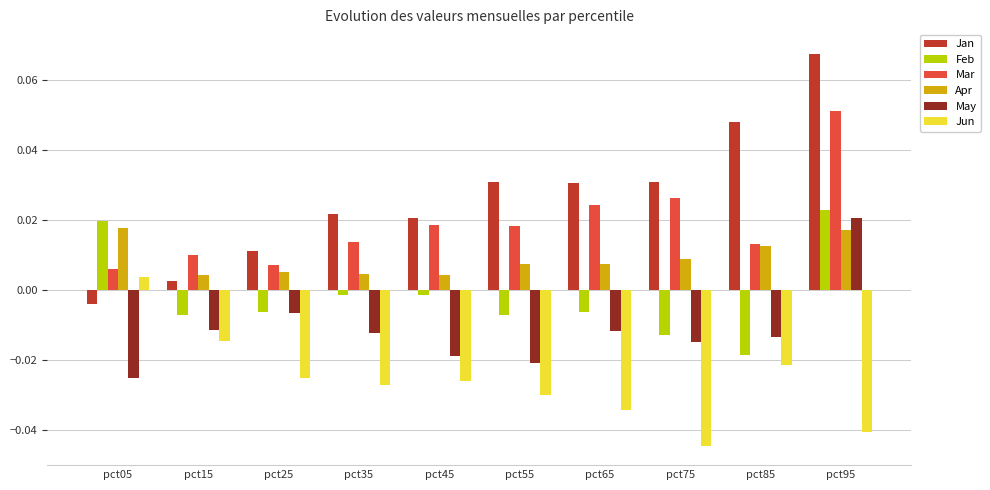

How many data points does each series have?

10